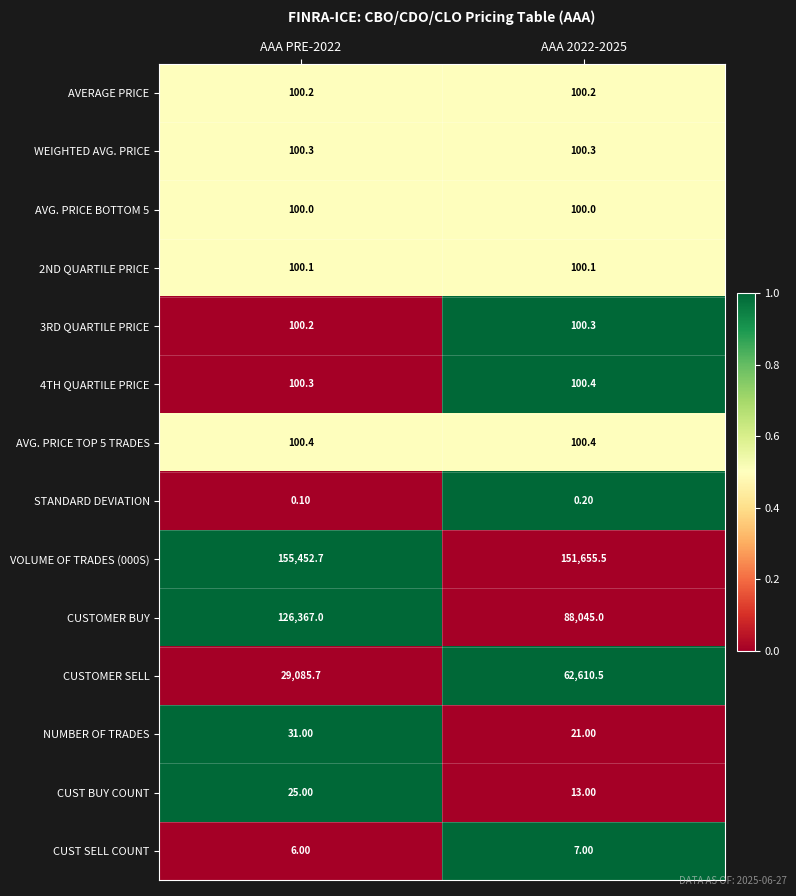

How many distinct data groups are displayed?

14